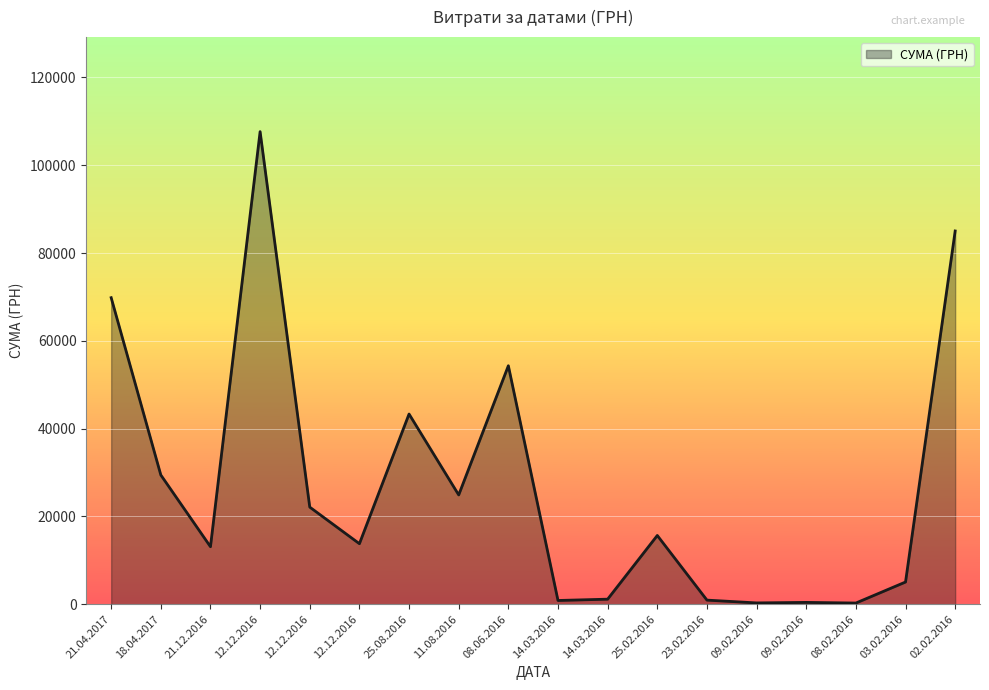

How many lines are shown in the chart?

1